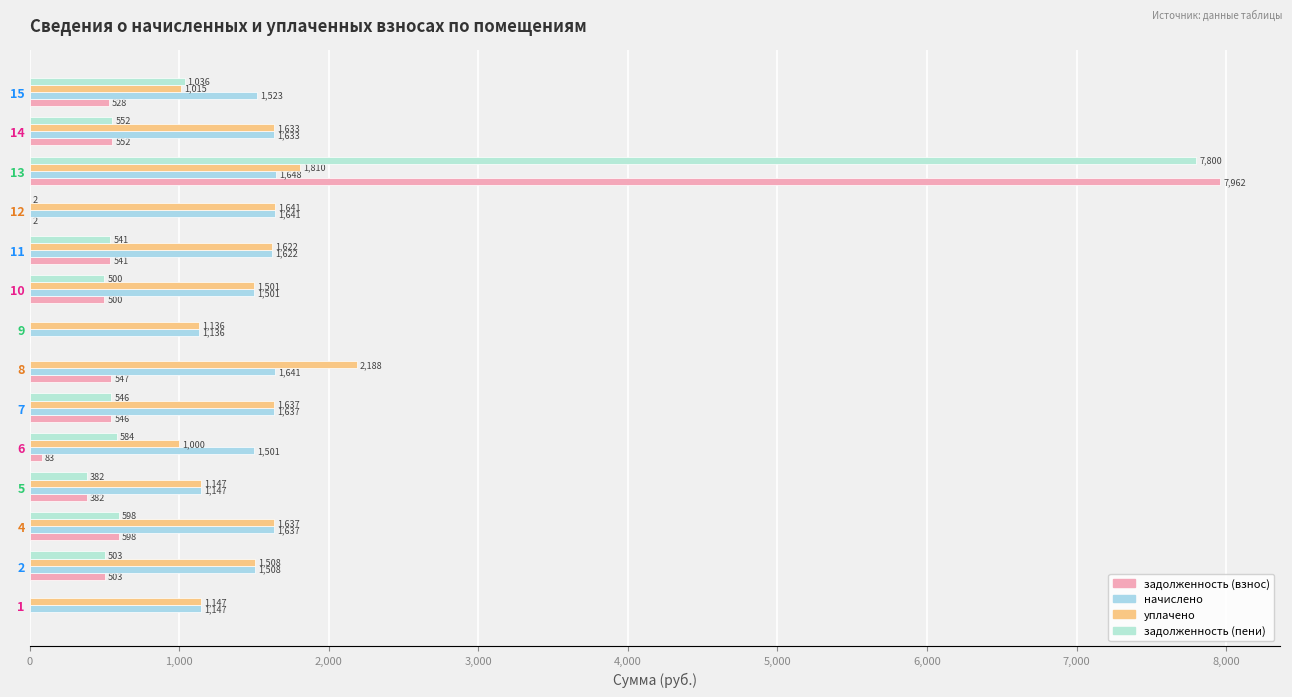

What position from the right is 1,000?

13